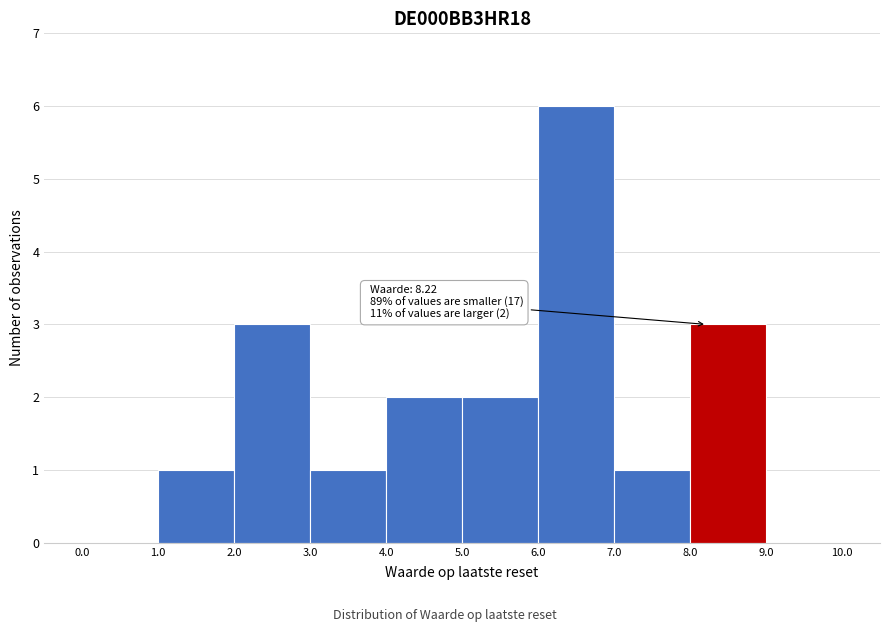

Which range on the x-axis has the tallest bar?

6.0 to 7.0